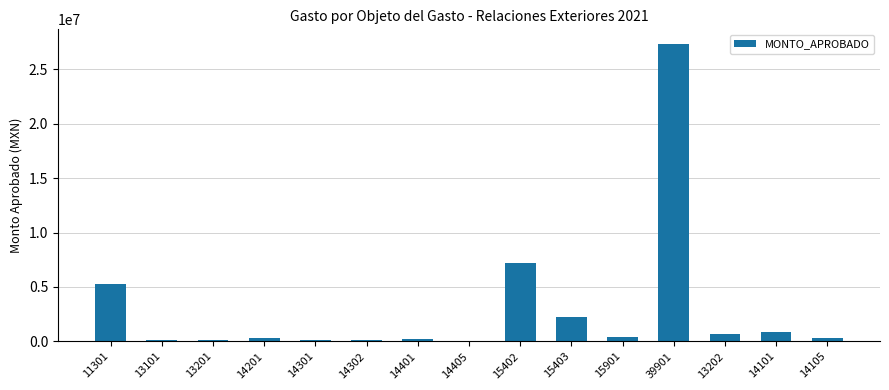

Read the value at 11301.

5267928